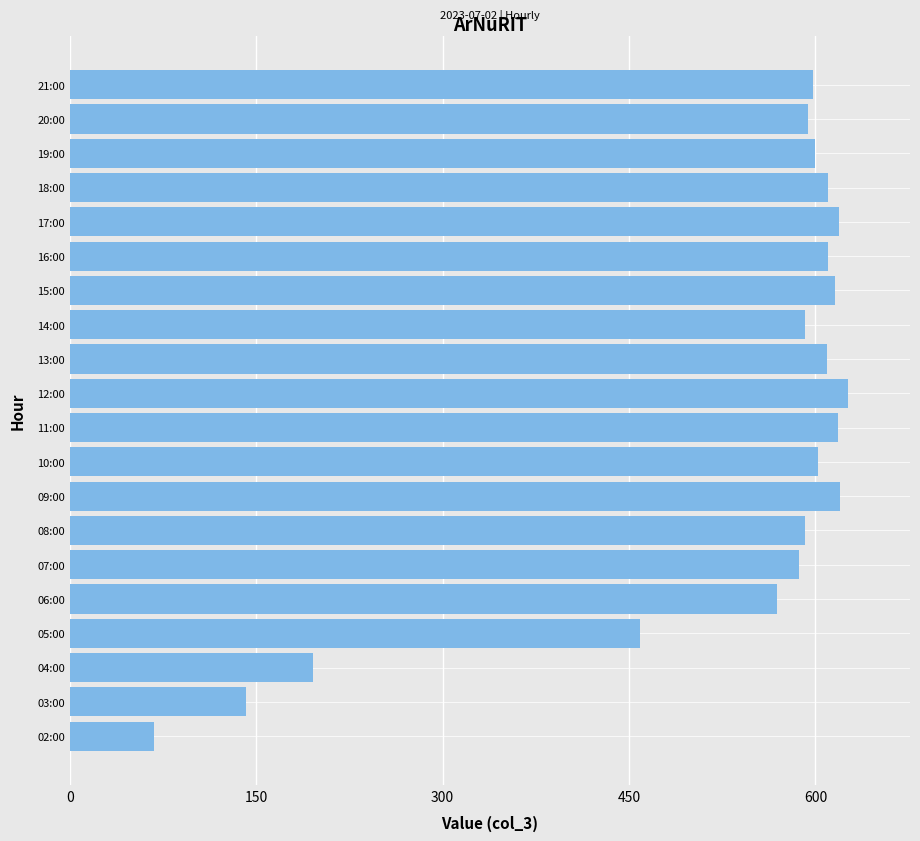

How many data points are less than 600?

10